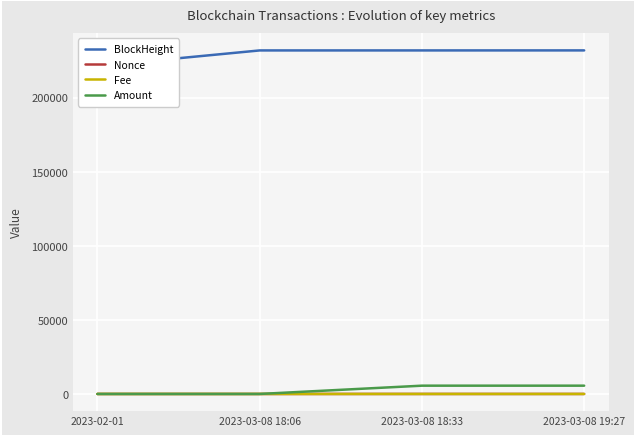

How many lines are shown in the chart?

4